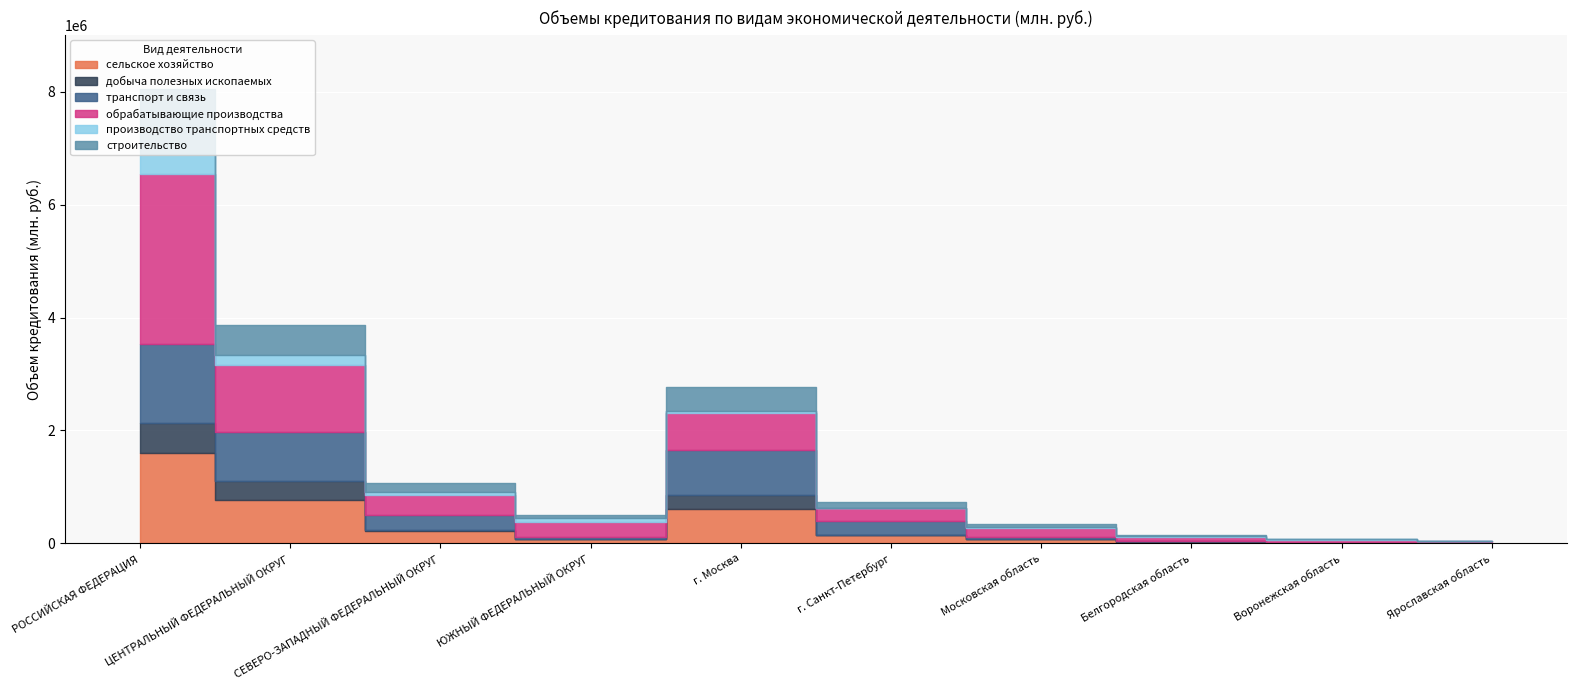

Between ЦЕНТРАЛЬНЫЙ ФЕДЕРАЛЬНЫЙ ОКРУГ and Белгородская область, which is larger?

ЦЕНТРАЛЬНЫЙ ФЕДЕРАЛЬНЫЙ ОКРУГ